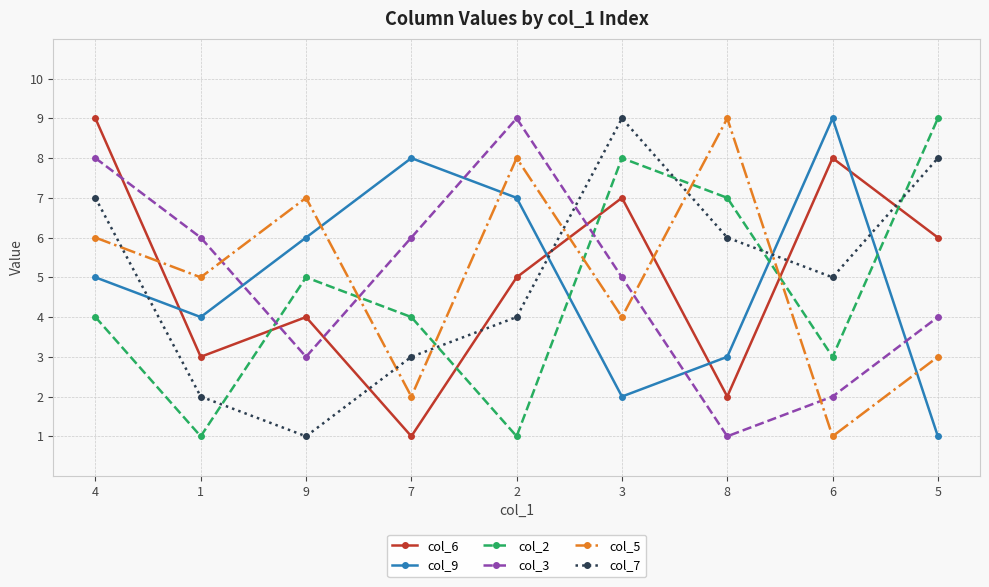

What is the total value across all series at 4?

39